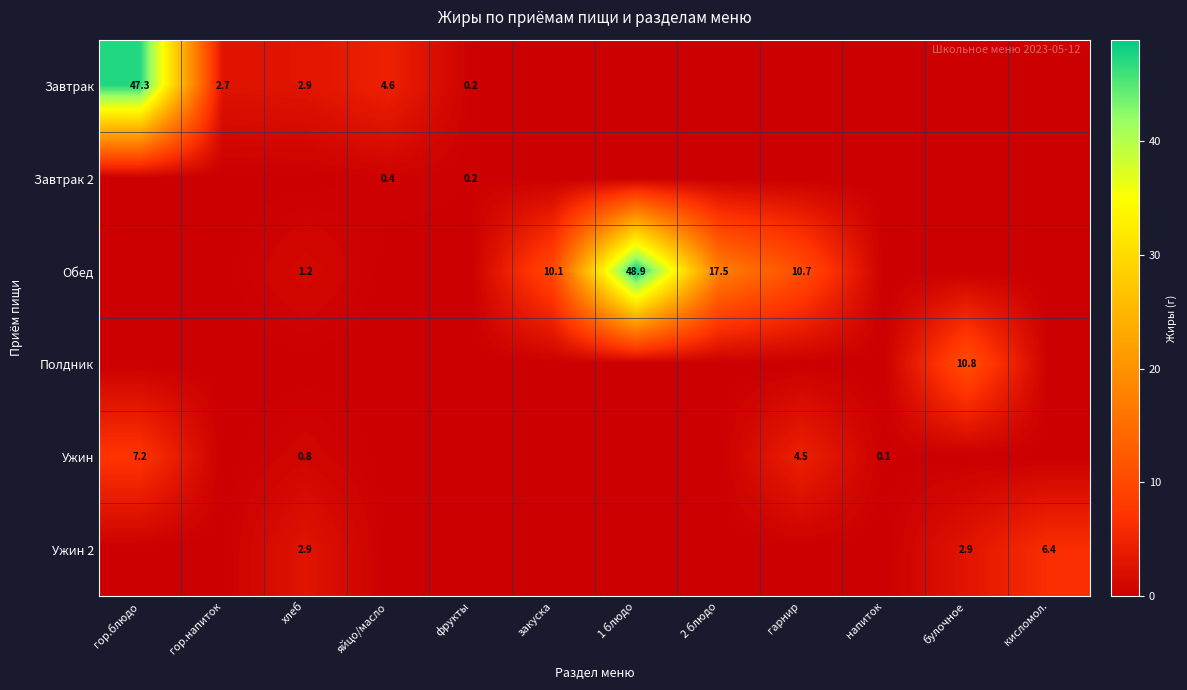

Is the value of Ужин 2 at кисломол. greater than the value of Обед at 2 блюдо?

No